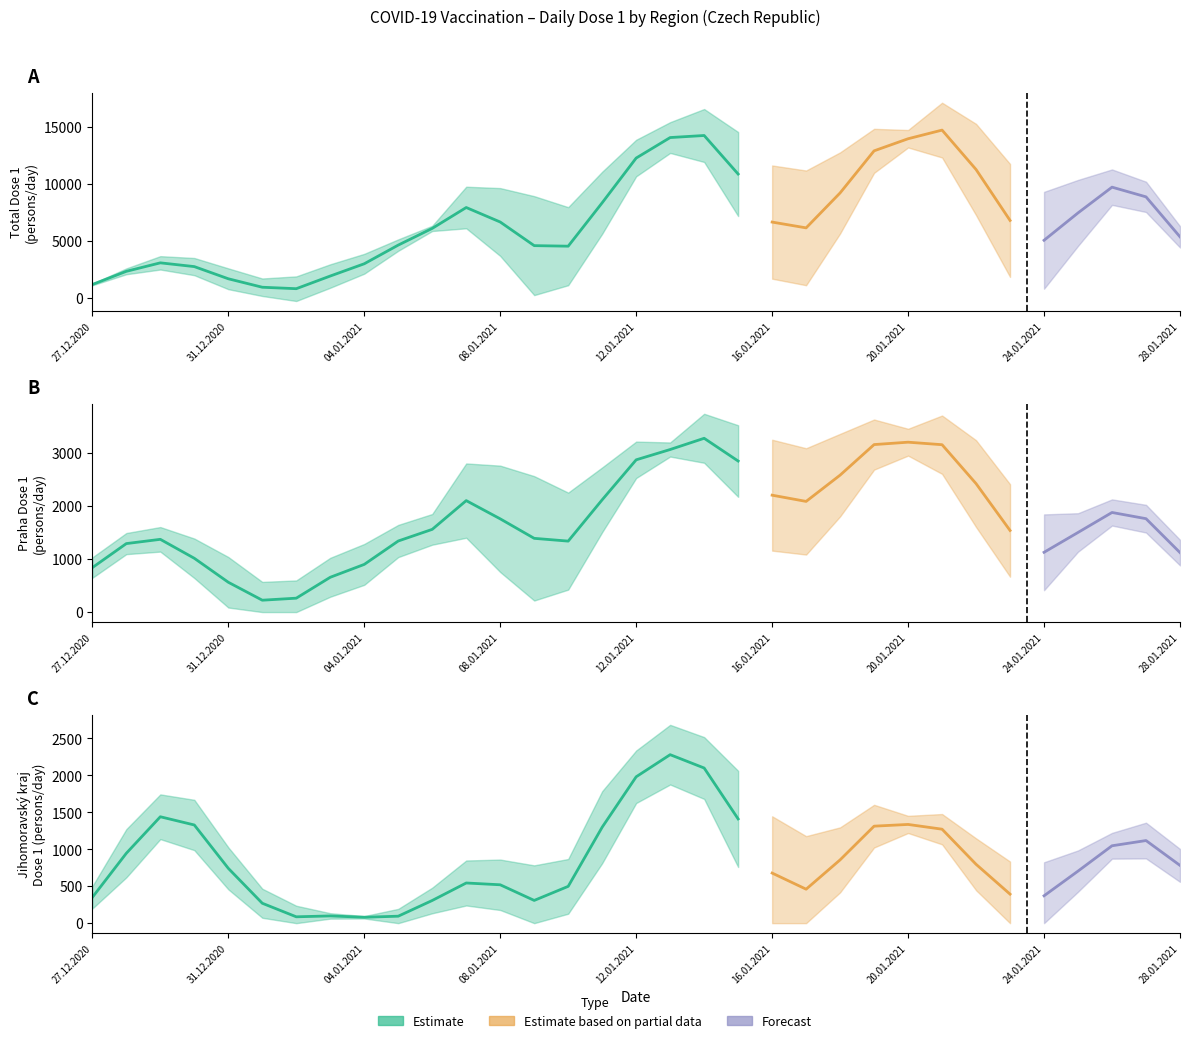

Which has a higher value, 15.01.2021 or 07.01.2021?

15.01.2021